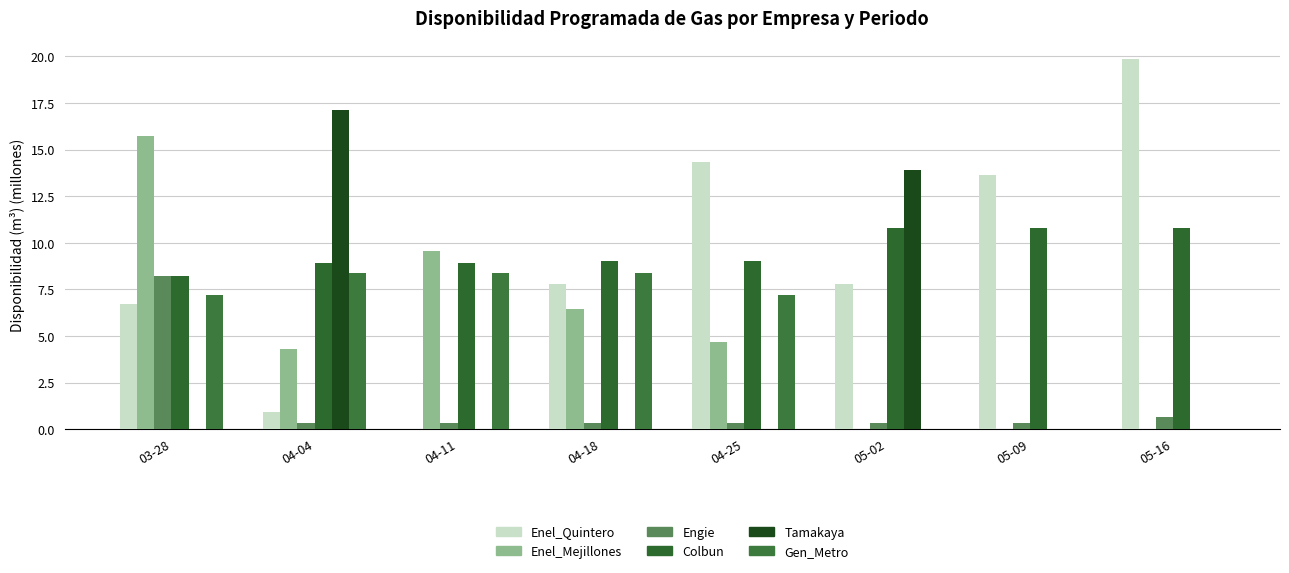

What is the sum of all Tamakaya values?

31.0